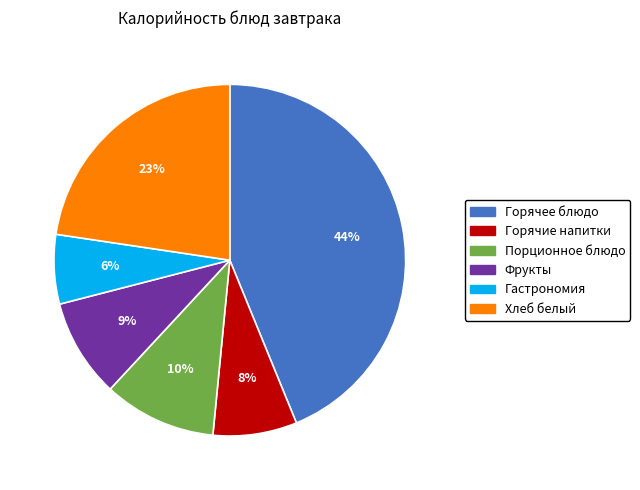

What percentage is the Порционное блюдо slice, to the nearest percent?

10%